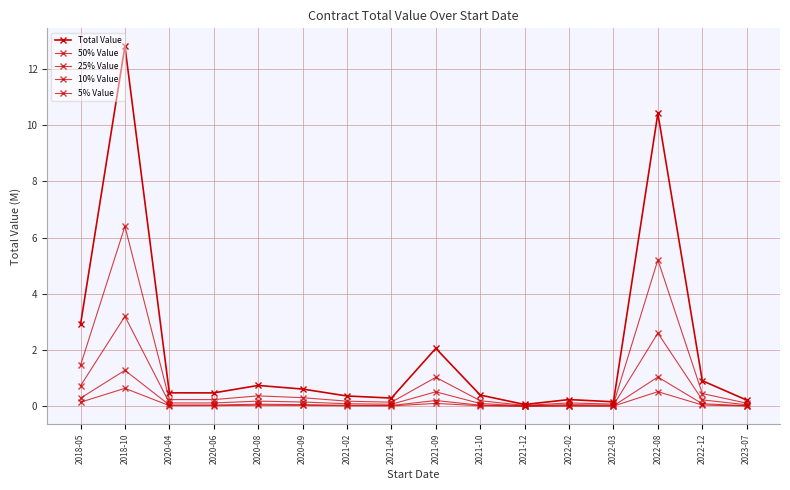

How many lines are shown in the chart?

5